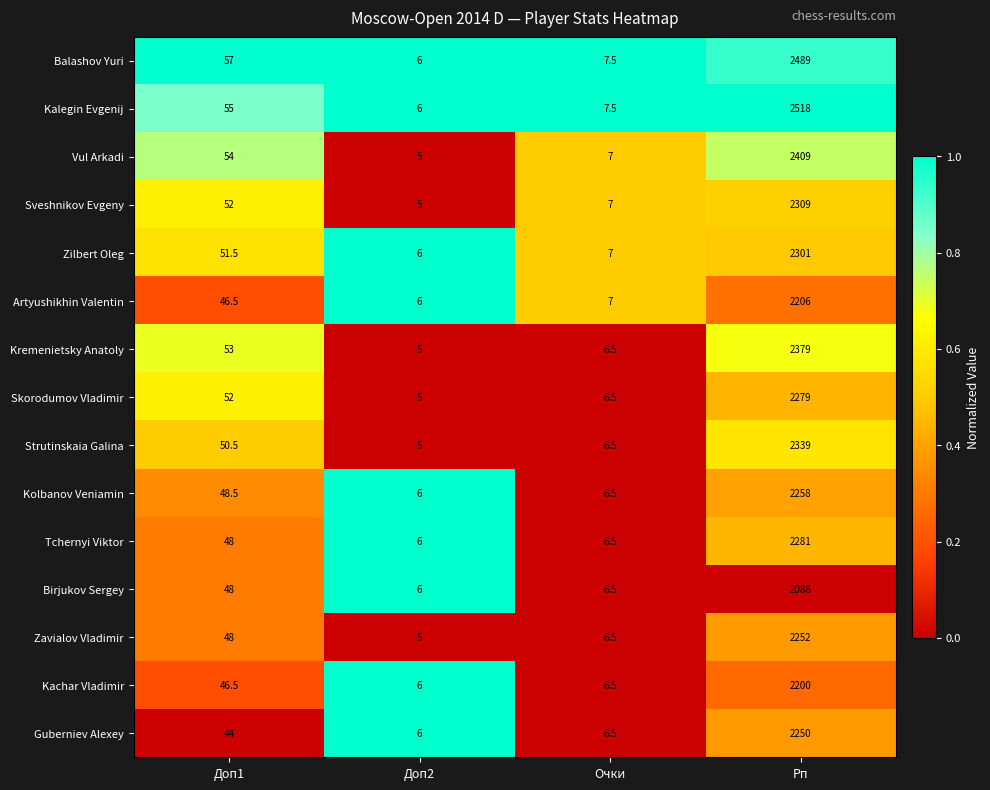

The Balashov Yuri series shows 2.5 at Доп2. True or false?

False